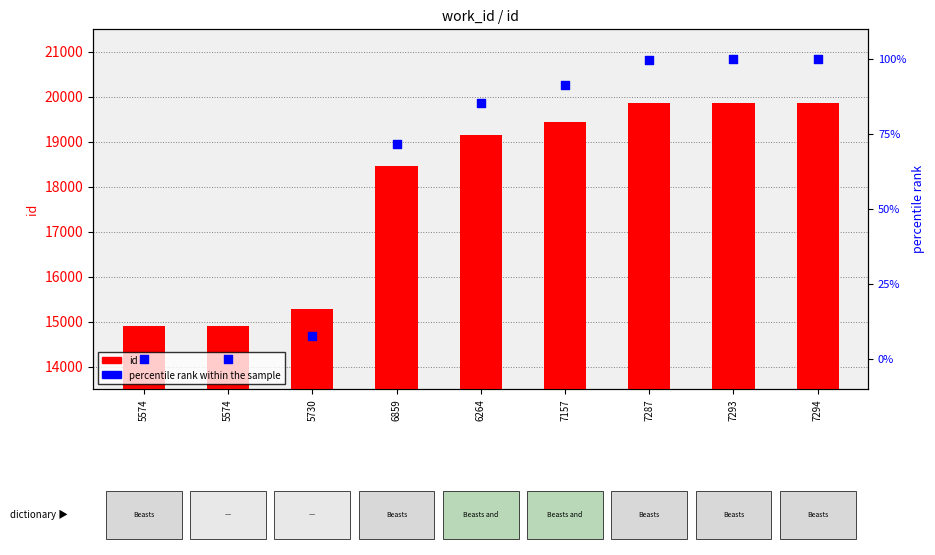

Which series contains the highest Y value?

id